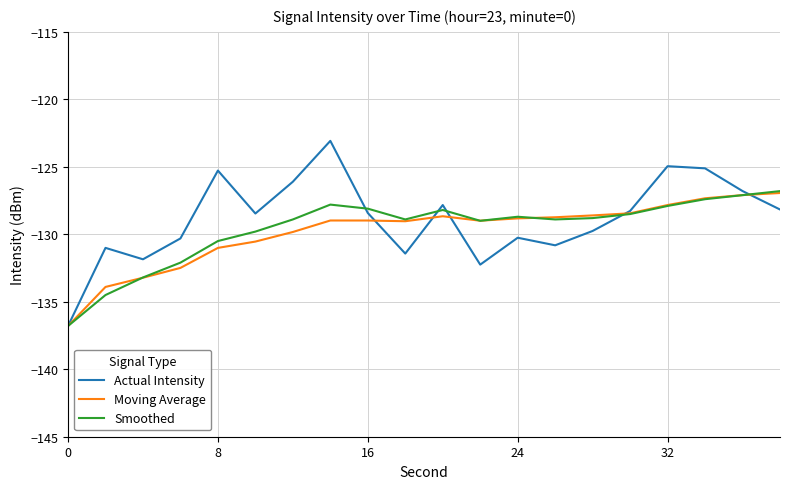

Which series has the widest spread of values?

Actual Intensity